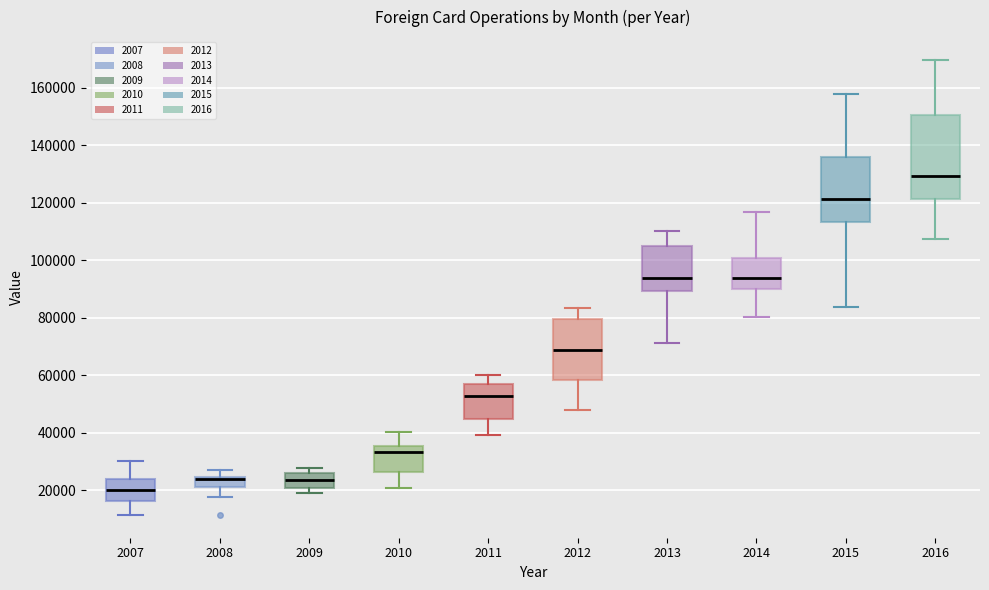

Reading left to right, read every box against the y-axis: the position of its median line, the range the box covers, and the ends of its whiskers. The values are not printed on the chart, so give them approximately, as read against the axis.

2007: median 20000, box 16000 to 24000, whiskers 12000 to 30000
2008: median 24000 (just below the box's upper edge), box 22000 to 24000, whiskers 18000 to 28000
2009: median 24000, box 20000 to 26000, whiskers 20000 (just below the box's lower edge) to 28000
2010: median 34000, box 26000 to 36000, whiskers 20000 to 40000
2011: median 52000, box 44000 to 58000, whiskers 40000 to 60000
2012: median 68000, box 58000 to 80000, whiskers 48000 to 84000
2013: median 94000, box 90000 to 104000, whiskers 72000 to 110000
2014: median 94000, box 90000 to 100000, whiskers 80000 to 116000
2015: median 122000, box 114000 to 136000, whiskers 84000 to 158000
2016: median 130000, box 122000 to 150000, whiskers 108000 to 170000